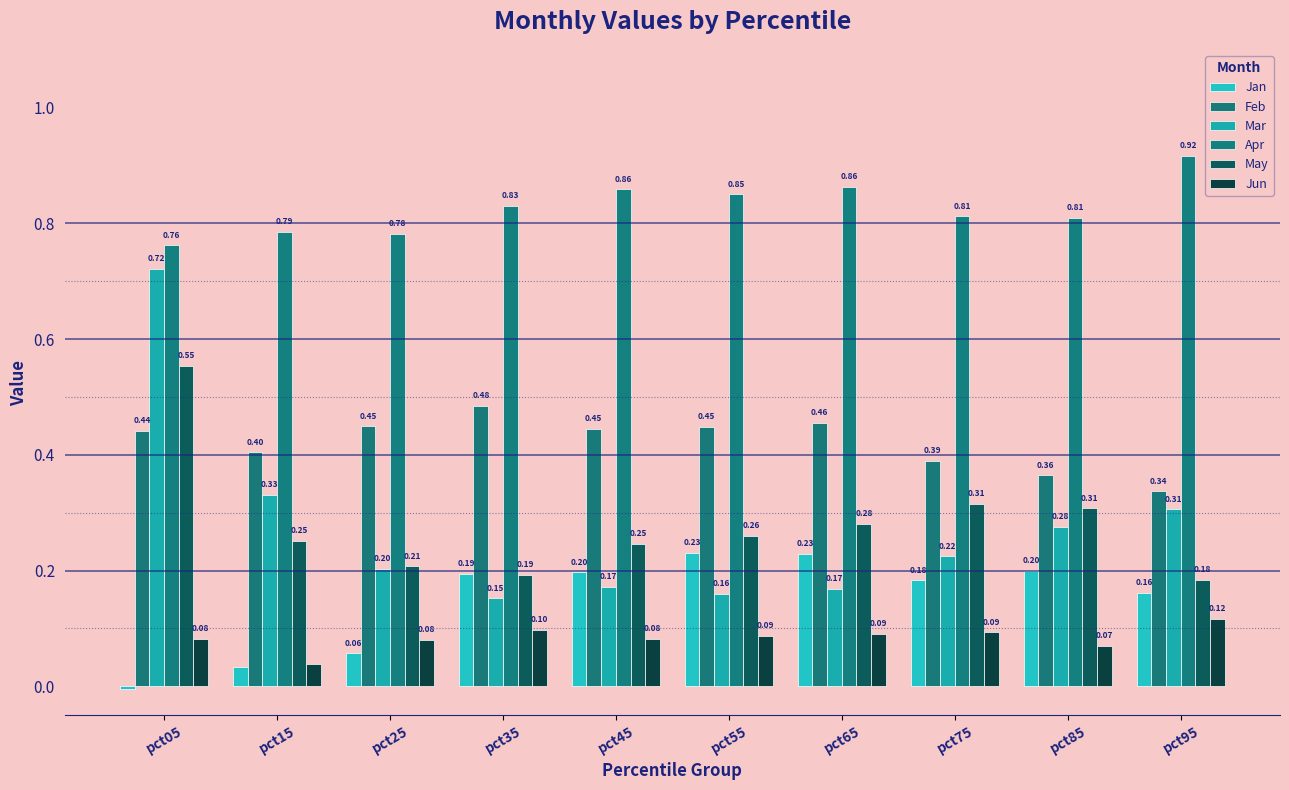

Reading right to left, extract all data points from this chart.

Jan: pct95=0.2	pct85=0.2	pct75=0.2	pct65=0.2	pct55=0.2	pct45=0.2	pct35=0.2	pct25=0.1	pct15=0.0	pct05=-0.0
Feb: pct95=0.3	pct85=0.4	pct75=0.4	pct65=0.5	pct55=0.4	pct45=0.4	pct35=0.5	pct25=0.4	pct15=0.4	pct05=0.4
Mar: pct95=0.3	pct85=0.3	pct75=0.2	pct65=0.2	pct55=0.2	pct45=0.2	pct35=0.2	pct25=0.2	pct15=0.3	pct05=0.7
Apr: pct95=0.9	pct85=0.8	pct75=0.8	pct65=0.9	pct55=0.9	pct45=0.9	pct35=0.8	pct25=0.8	pct15=0.8	pct05=0.8
May: pct95=0.2	pct85=0.3	pct75=0.3	pct65=0.3	pct55=0.3	pct45=0.2	pct35=0.2	pct25=0.2	pct15=0.3	pct05=0.6
Jun: pct95=0.1	pct85=0.1	pct75=0.1	pct65=0.1	pct55=0.1	pct45=0.1	pct35=0.1	pct25=0.1	pct15=0.0	pct05=0.1